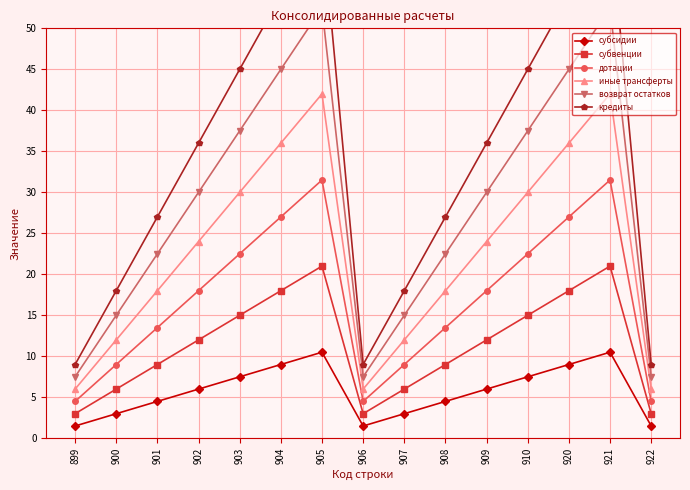

Reading right to left, transcribe all the data shown in this chart.

субсидии: 1.5	10.5	9.0	7.5	6.0	4.5	3.0	1.5	10.5	9.0	7.5	6.0	4.5	3.0	1.5
субвенции: 3.0	21.0	18.0	15.0	12.0	9.0	6.0	3.0	21.0	18.0	15.0	12.0	9.0	6.0	3.0
дотации: 4.5	31.5	27.0	22.5	18.0	13.5	9.0	4.5	31.5	27.0	22.5	18.0	13.5	9.0	4.5
иные трансферты: 6.0	42.0	36.0	30.0	24.0	18.0	12.0	6.0	42.0	36.0	30.0	24.0	18.0	12.0	6.0
возврат остатков: 7.5	52.5	45.0	37.5	30.0	22.5	15.0	7.5	52.5	45.0	37.5	30.0	22.5	15.0	7.5
кредиты: 9.0	63.0	54.0	45.0	36.0	27.0	18.0	9.0	63.0	54.0	45.0	36.0	27.0	18.0	9.0